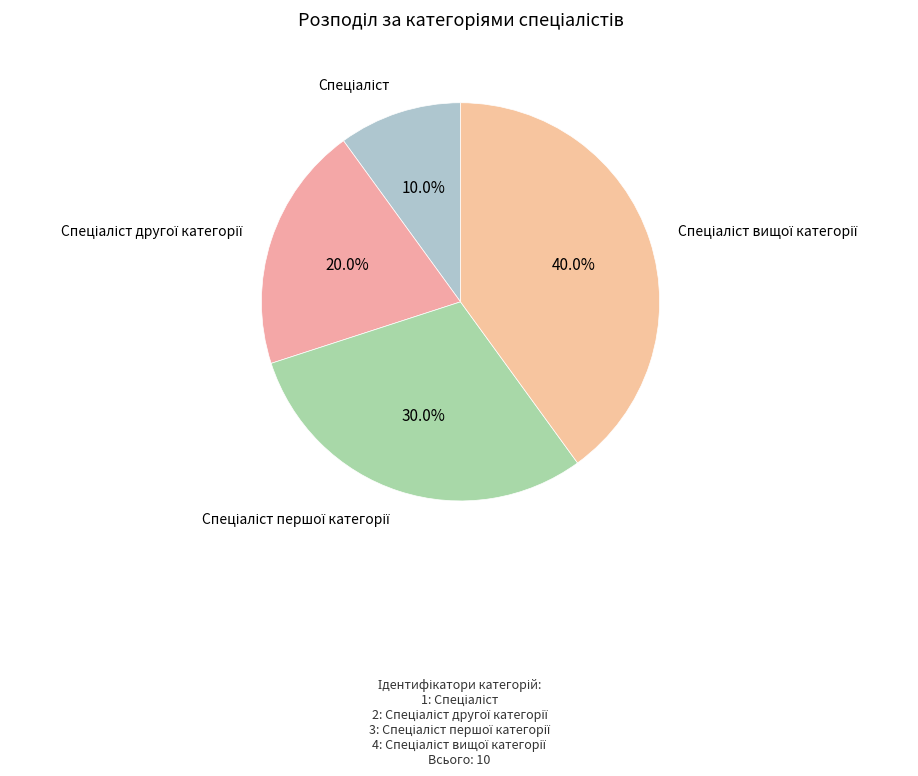

To the nearest percent, what is the difference between the largest and smallest slice percentages?

30%